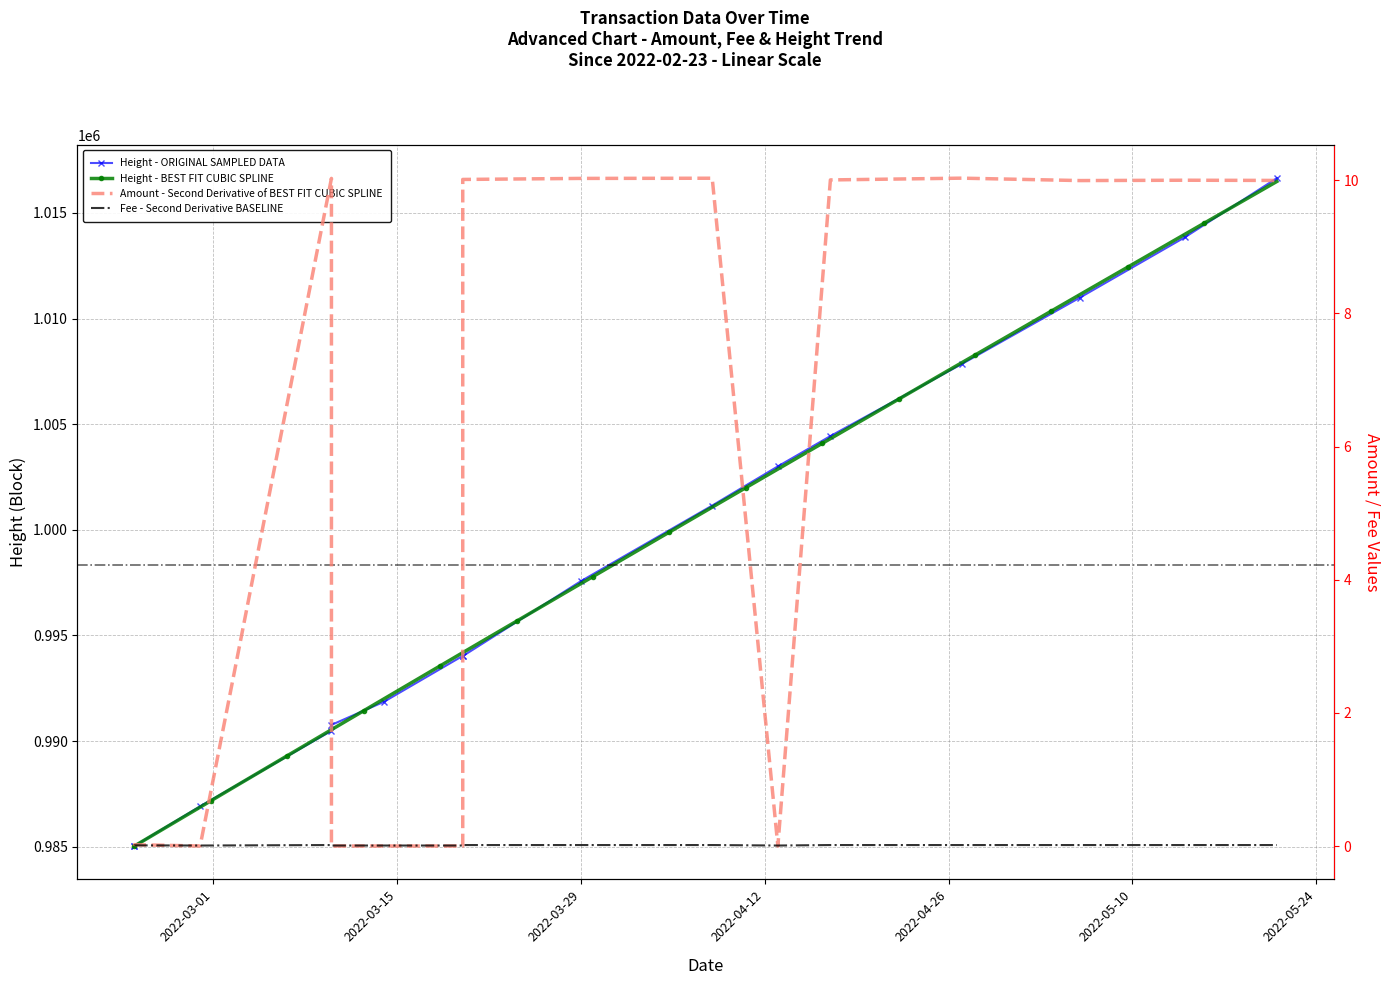

Is the value of Fee at 2022-04-08 greater than the value of Height at 2022-02-28?

No